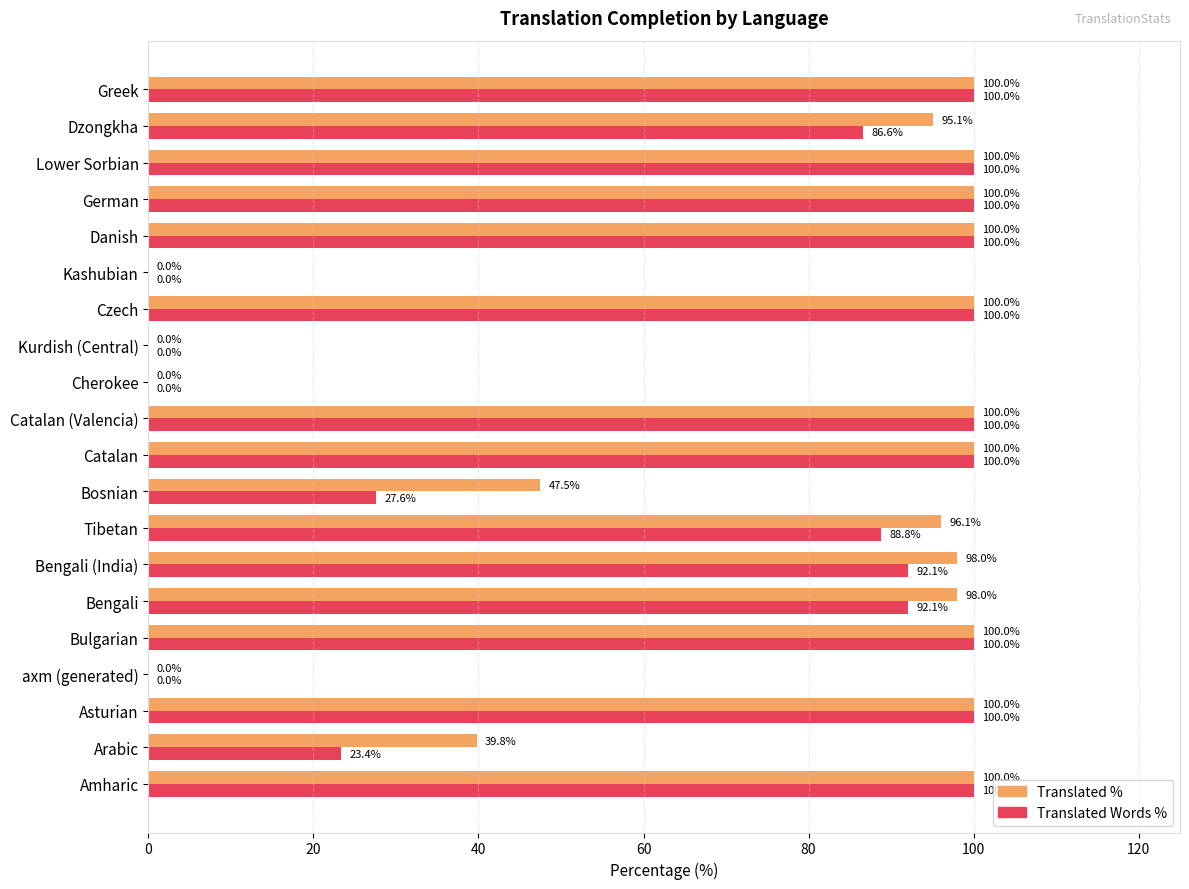

What is the greatest value displayed?

100.0